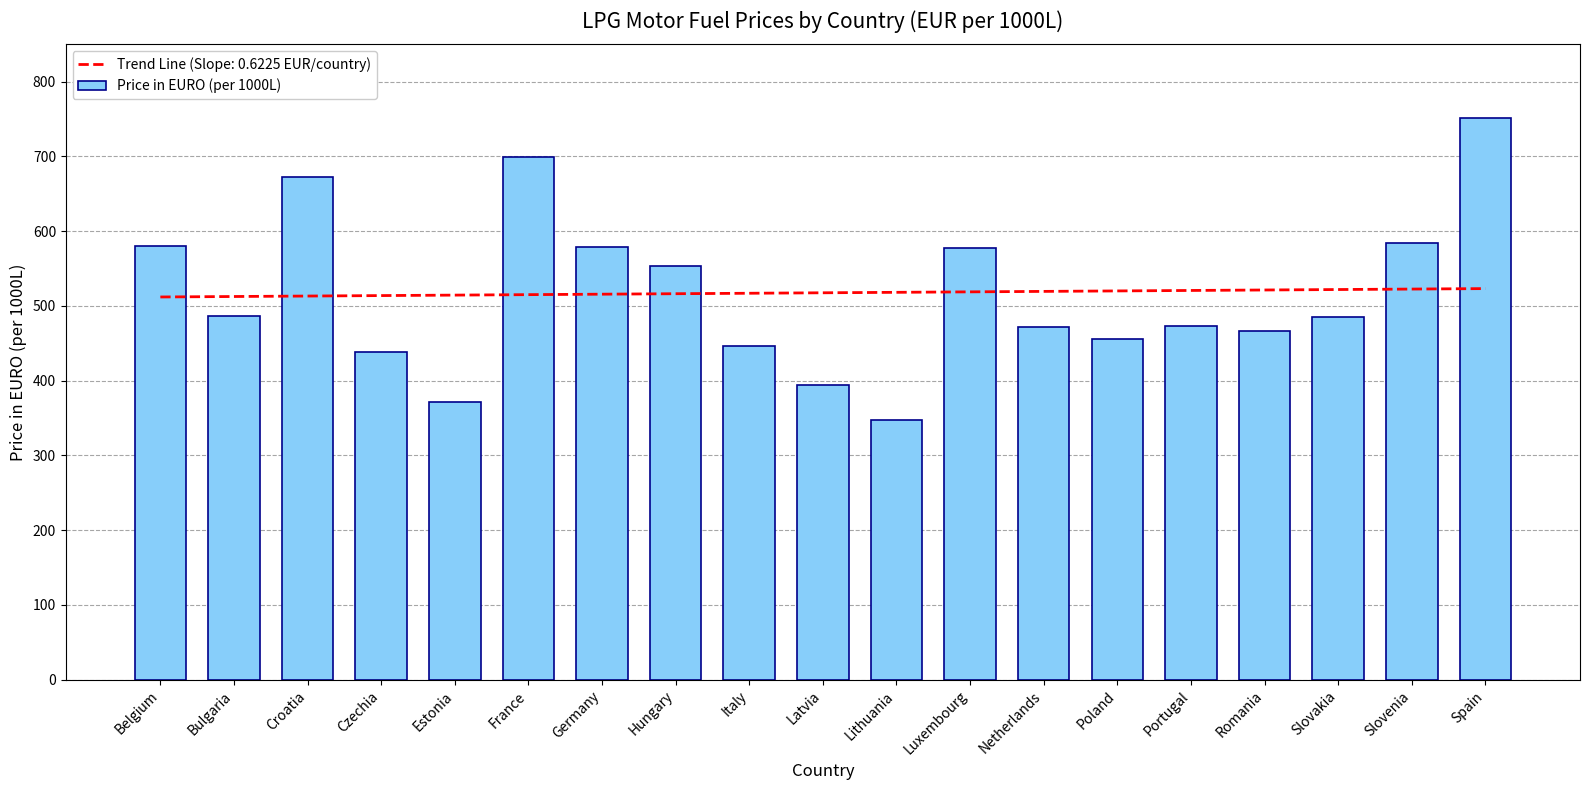

What is the label of the 12th bar from the right?

Hungary